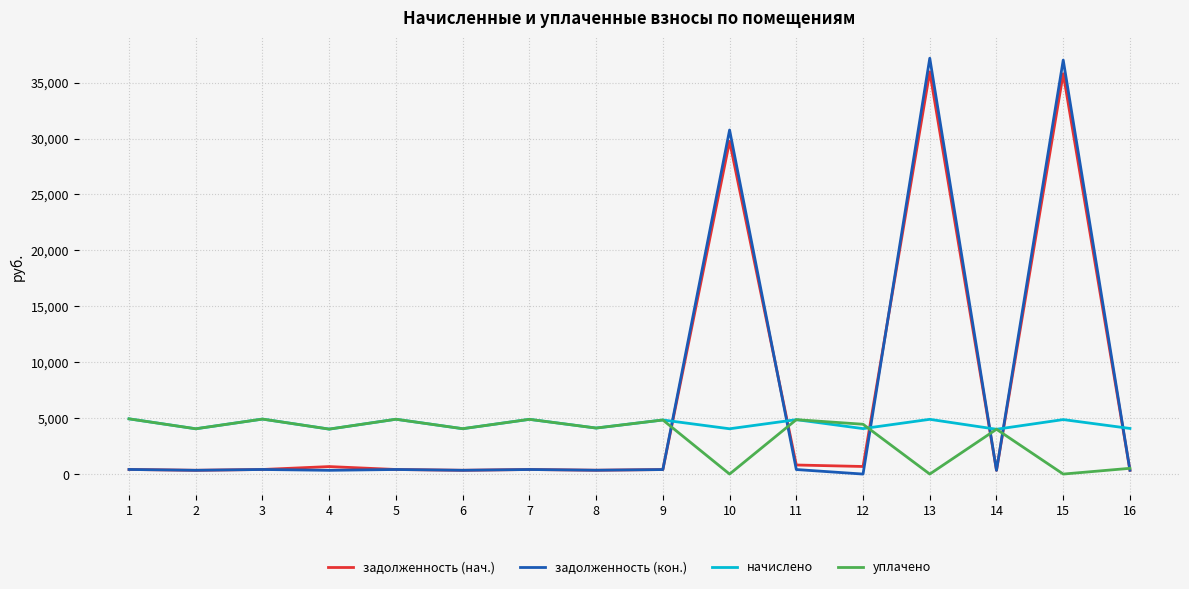

What is the spread (max minus min) of values at 7?

4486.9